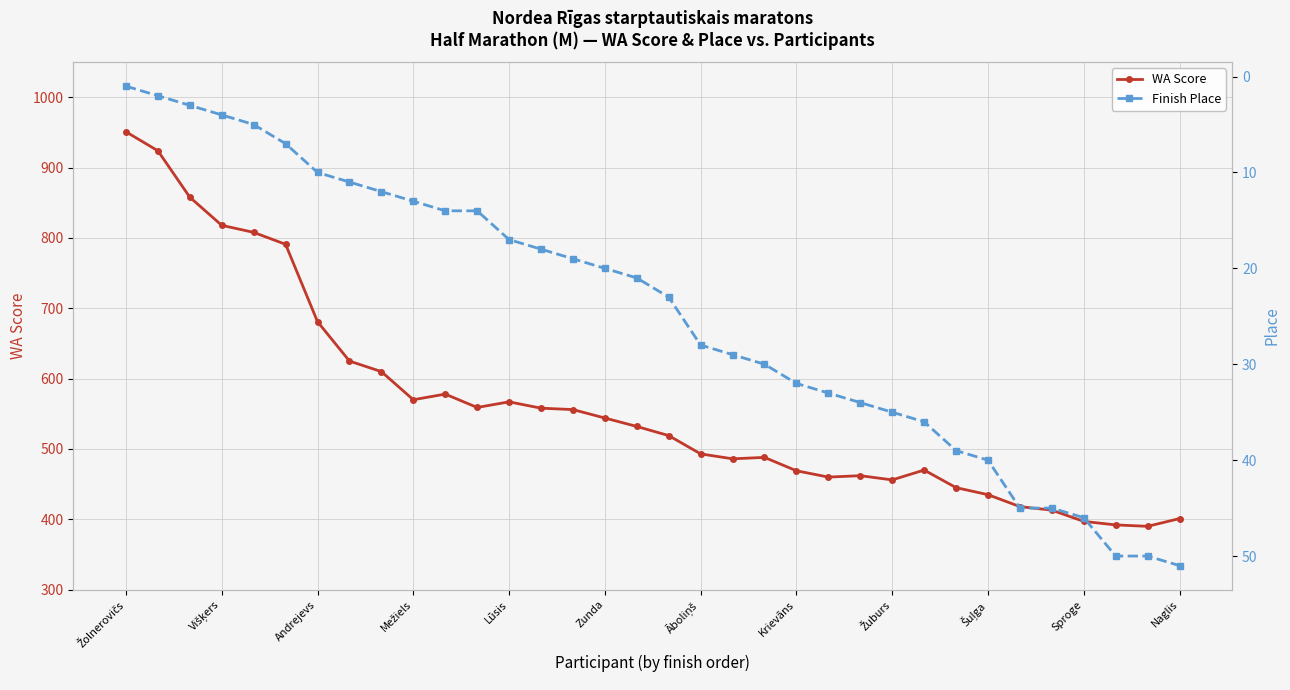

Count the number of categories in the chart.

34